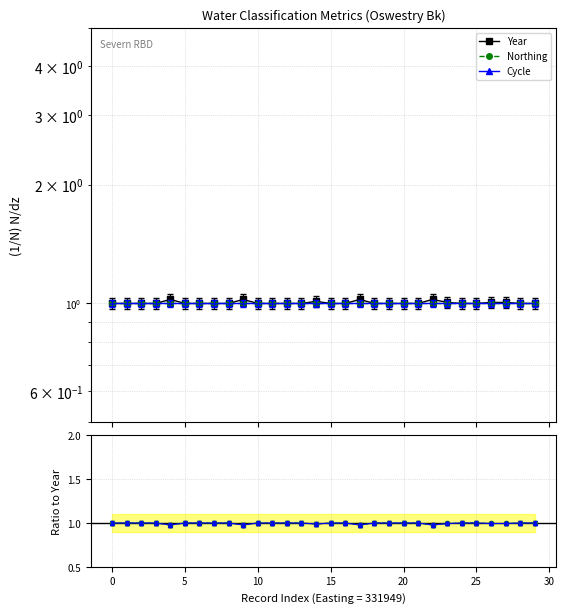

What is the label of the 19th point from the left?

18